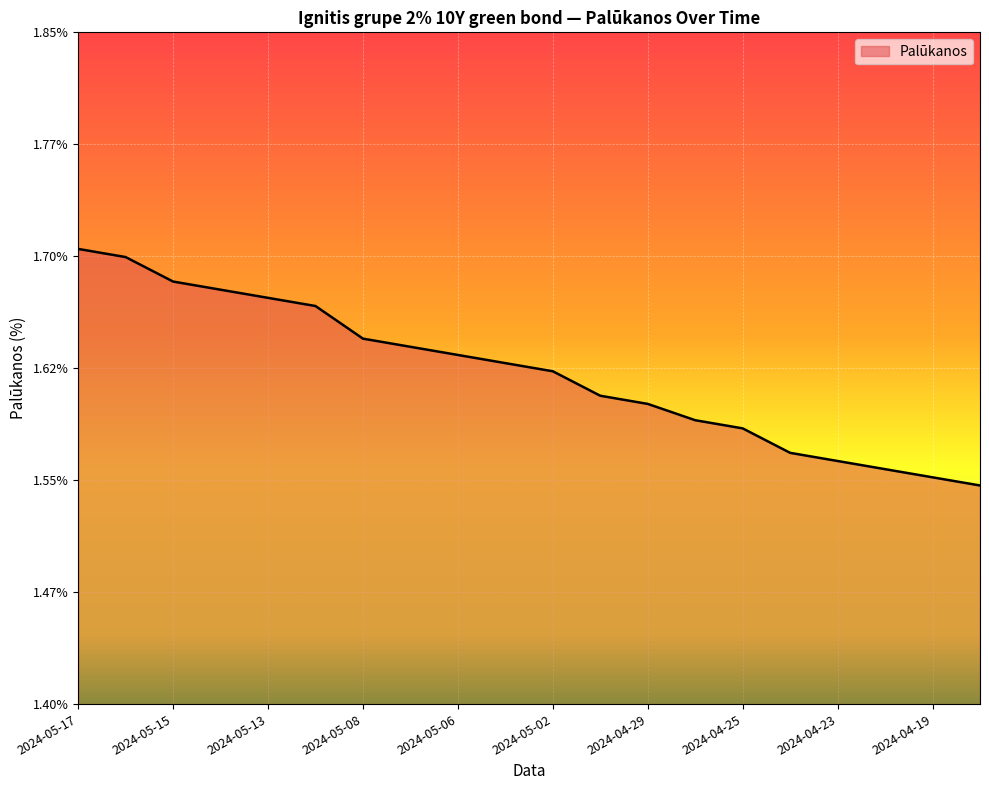

What is the sum of all values?

32.4